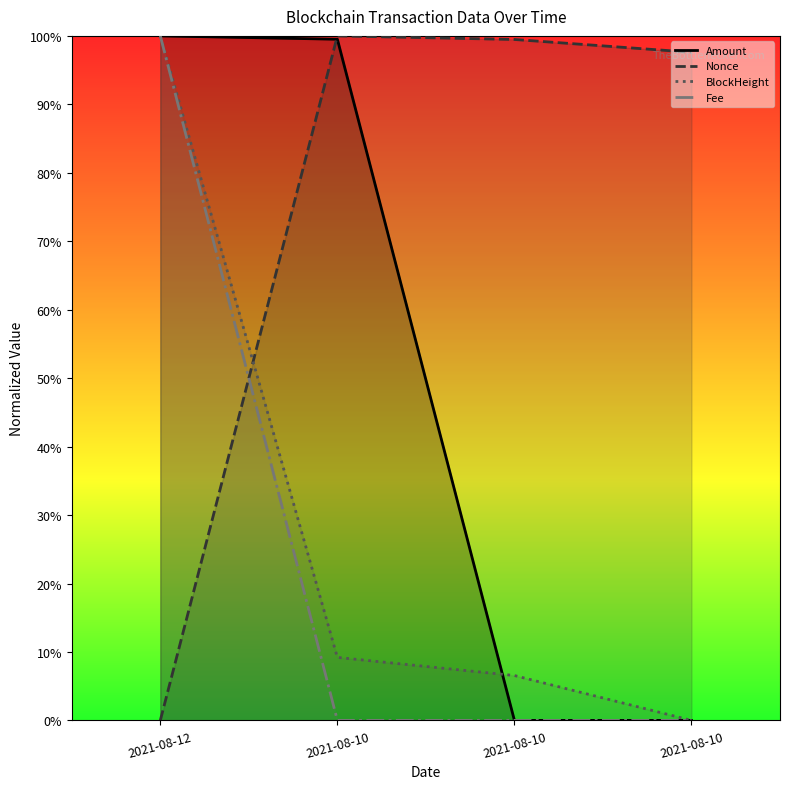

Which category has the lowest value across all series?

2021-08-10